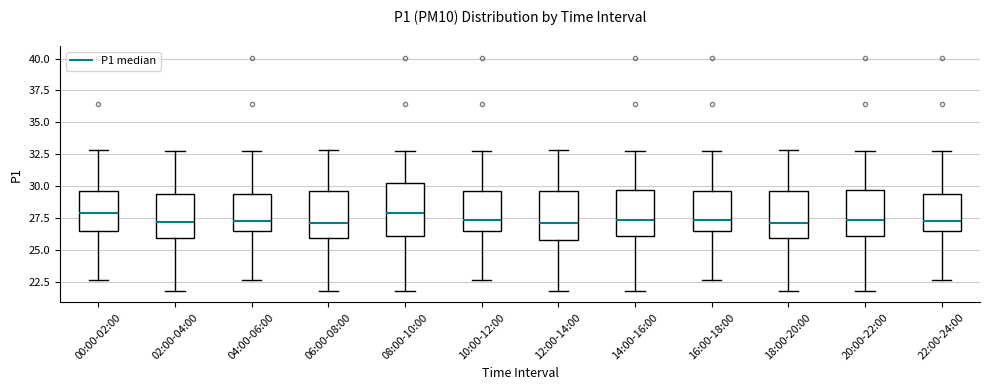

Where does the lower whisker of the box for 12:00-14:00 end on the y-axis? The values are not printed on the chart, so give them approximately, as read against the axis.

22.0